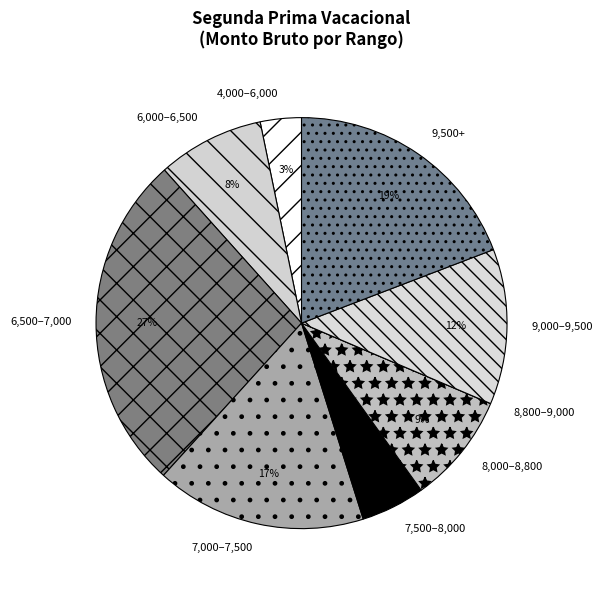

Is 7,500–8,000 the majority of the pie?

No